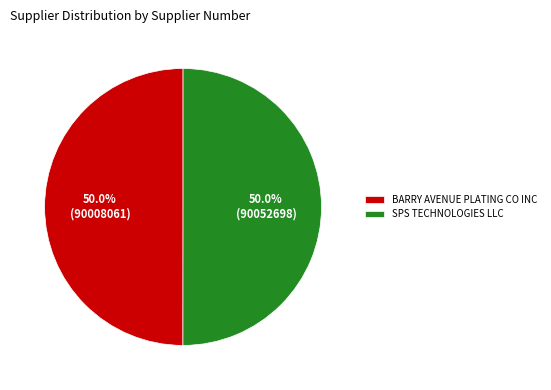

To the nearest percent, what portion does SPS TECHNOLOGIES LLC represent?

50%